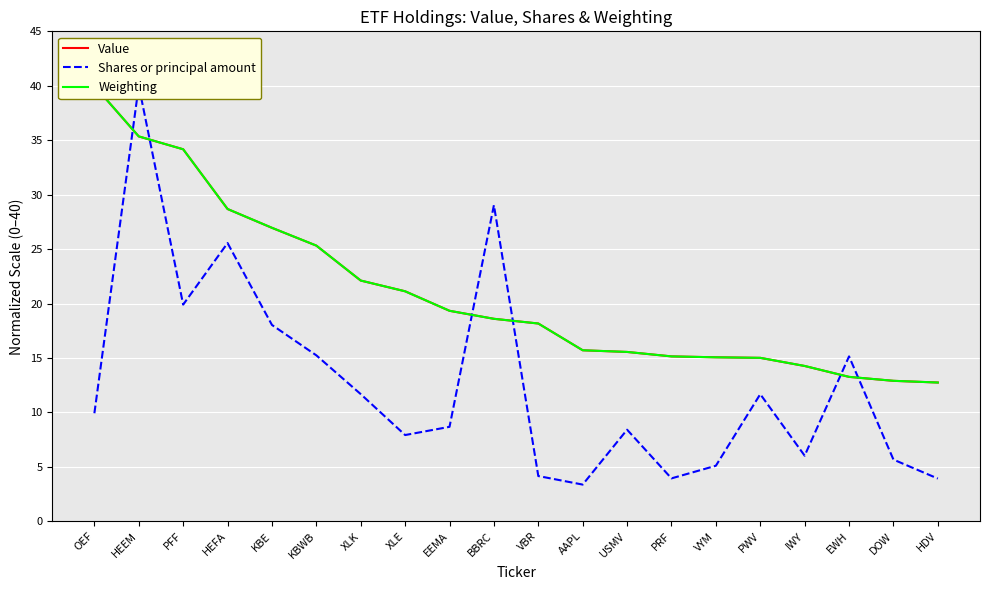

How many intersections are there between Weighting and Shares or principal amount?

6